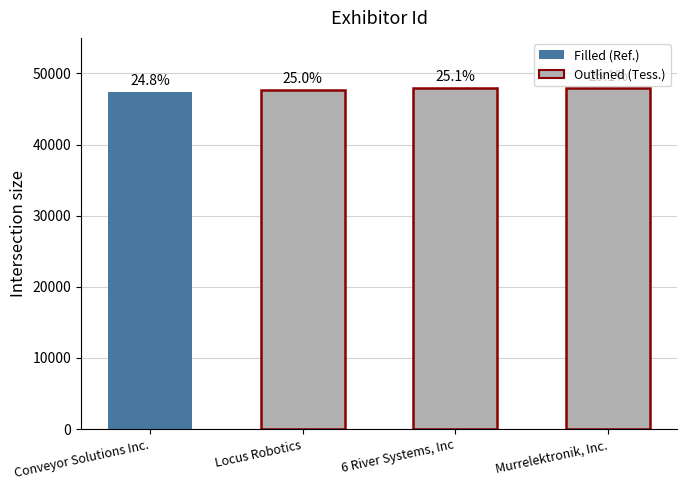

Reading left to right, what are all the values shown in this chart?

Conveyor Solutions Inc.=47402	Locus Robotics=47721	6 River Systems, Inc=47968	Murrelektronik, Inc.=47989